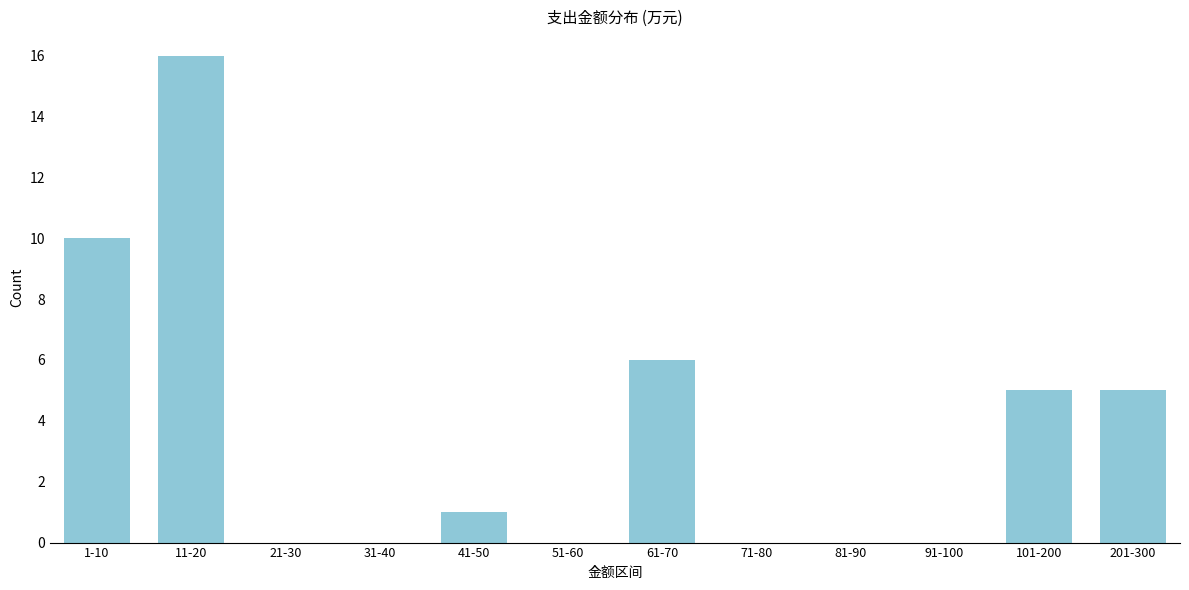

Reading left to right, transcribe all the data shown in this chart.

1-10=10	11-20=16	21-30=0	31-40=0	41-50=1	51-60=0	61-70=6	71-80=0	81-90=0	91-100=0	101-200=5	201-300=5